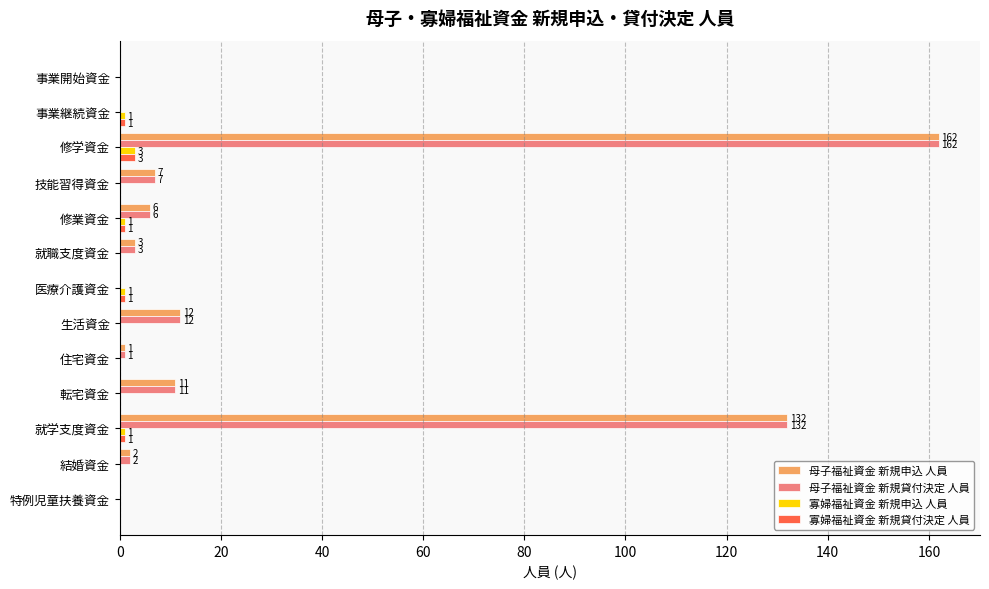

The value of 母子福祉資金 新規貸付決定 人員 at 住宅資金 is 1. True or false?

True